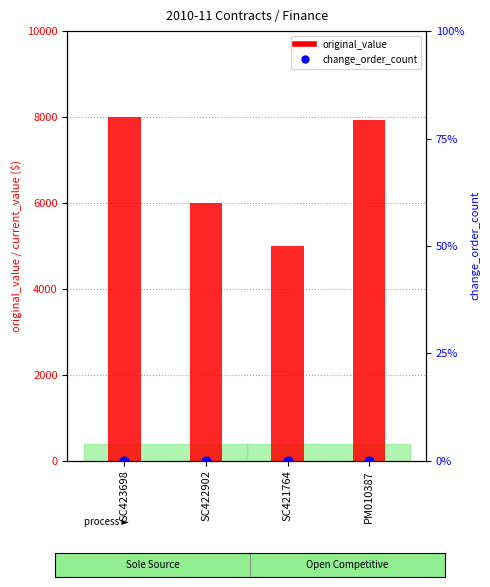

What are all the series names shown in the legend?

original_value, change_order_count